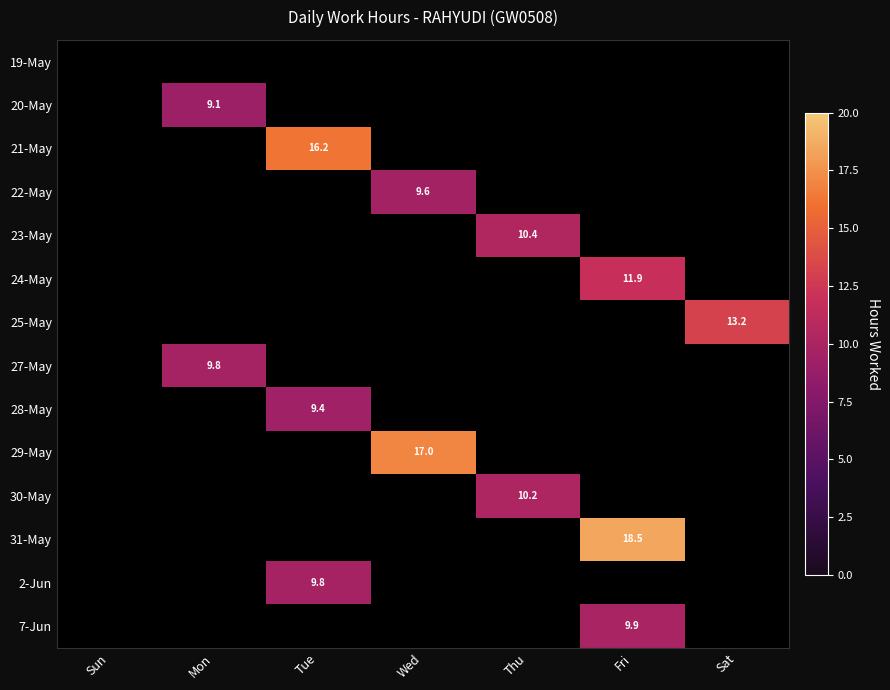

What is the sum of all 24-May values?

11.9